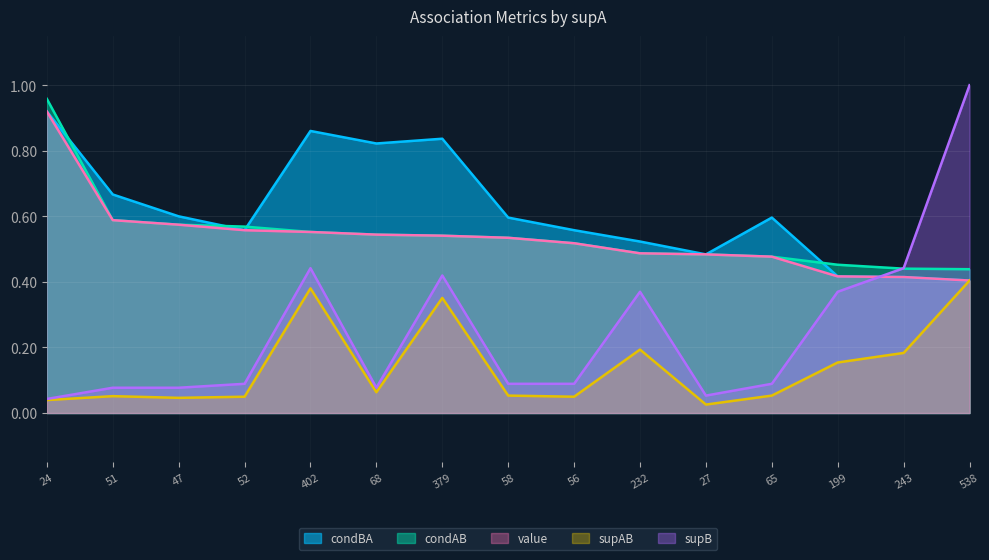

The value of value at 52 is 0.3. True or false?

False